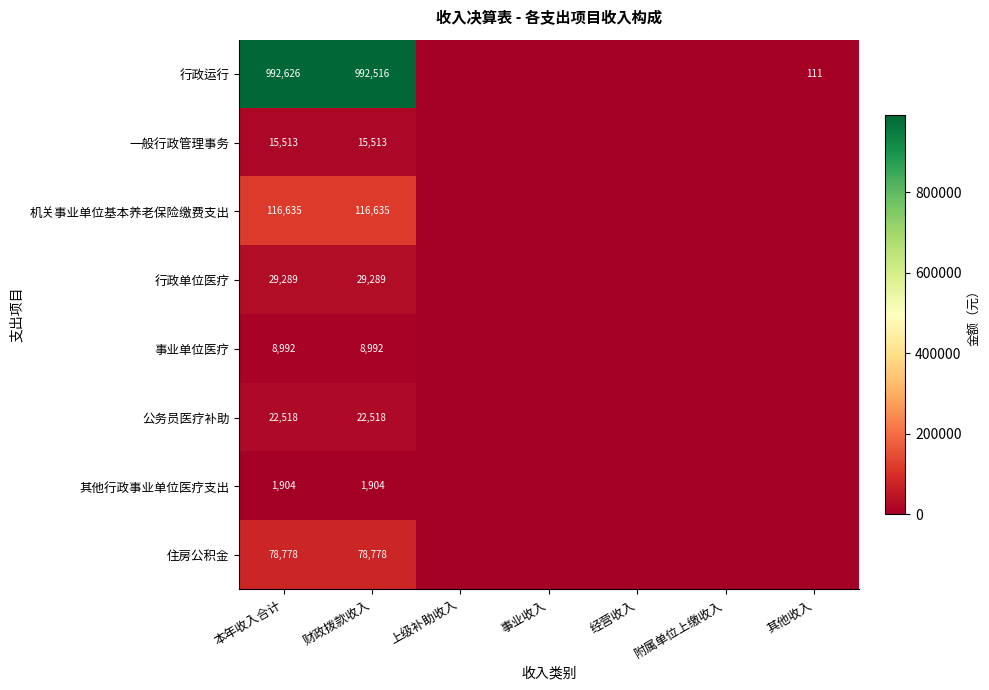

At which category is the sum across all series the highest?

本年收入合计